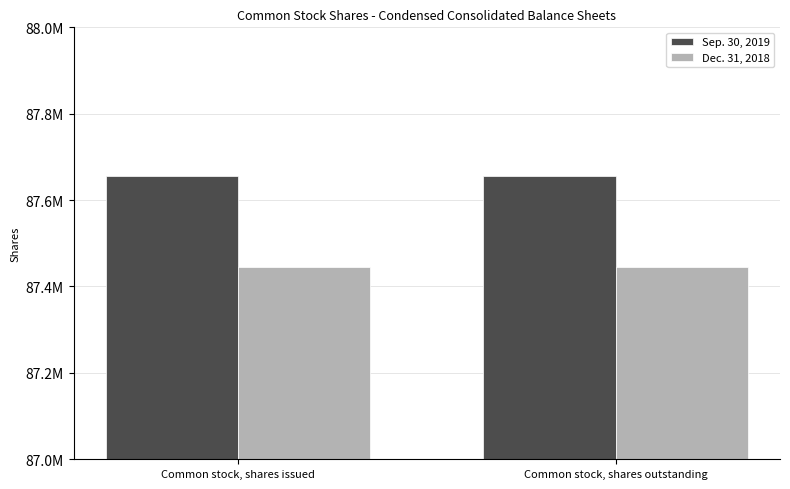

Is the value of Dec. 31, 2018 at Common stock, shares outstanding greater than the value of Sep. 30, 2019 at Common stock, shares outstanding?

No